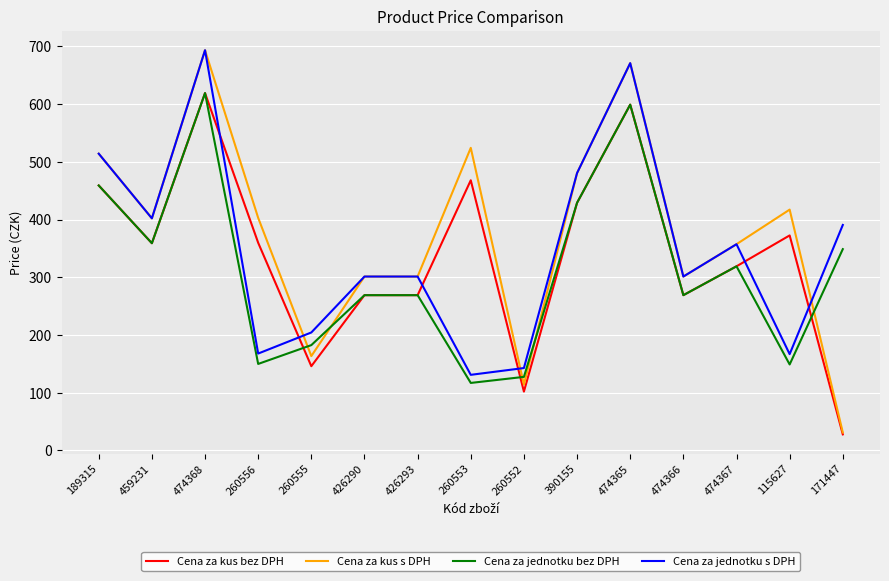

At which label does Cena za kus bez DPH reach its minimum?

171447